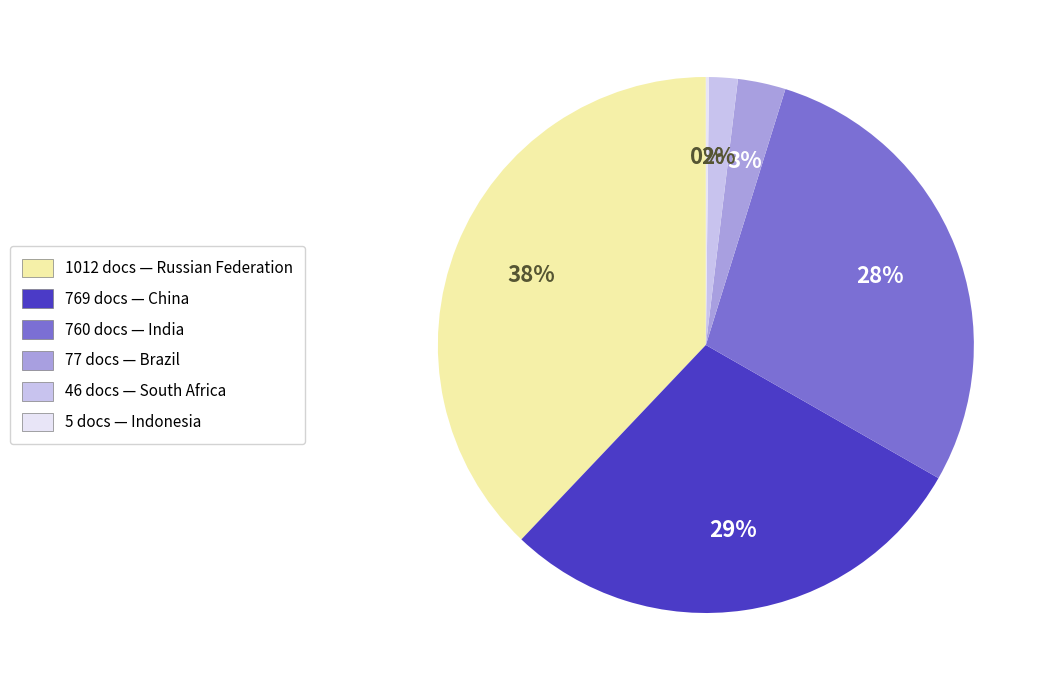

Does any single category account for the majority?

No